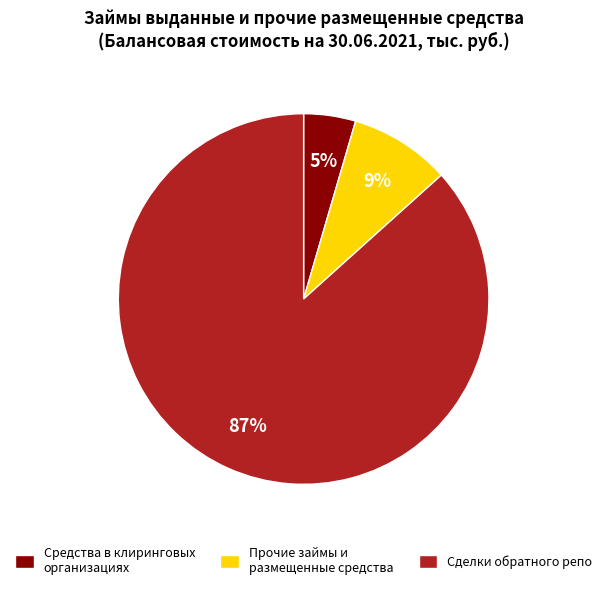

To the nearest percent, what portion does Средства в клиринговых организациях represent?

5%